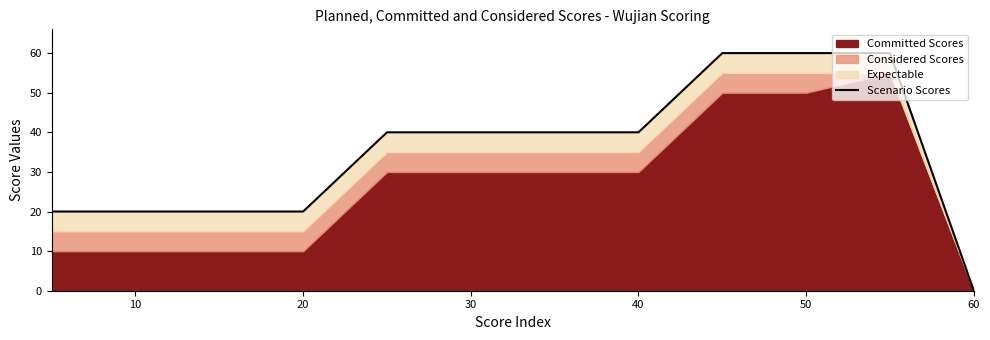

Reading right to left, extract all data points from this chart.

0	60	60	60	40	40	40	40	20	20	20	20